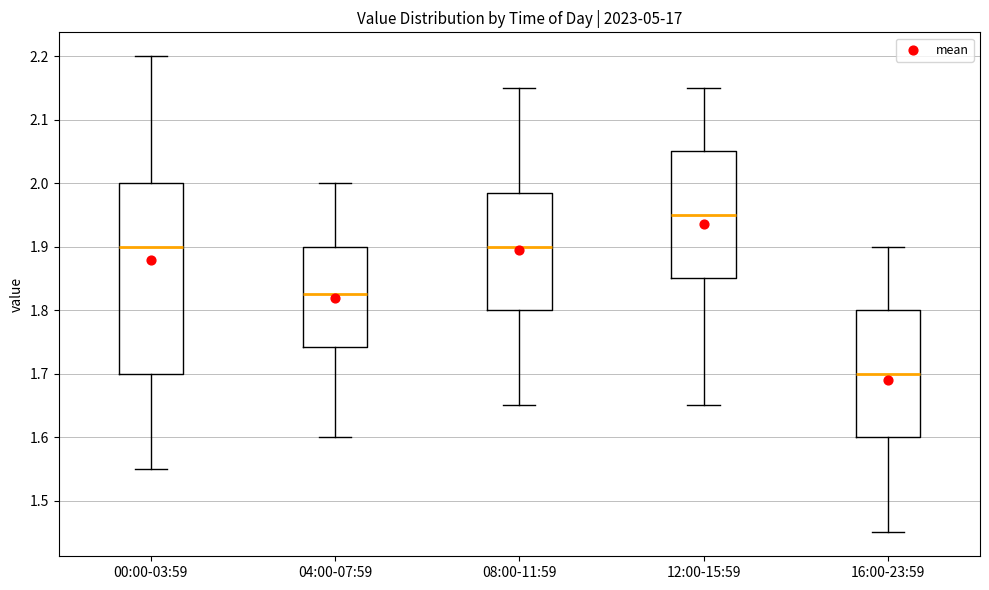

Where does the median line of the box for 04:00-07:59 sit on the y-axis? The values are not printed on the chart, so give them approximately, as read against the axis.

1.83